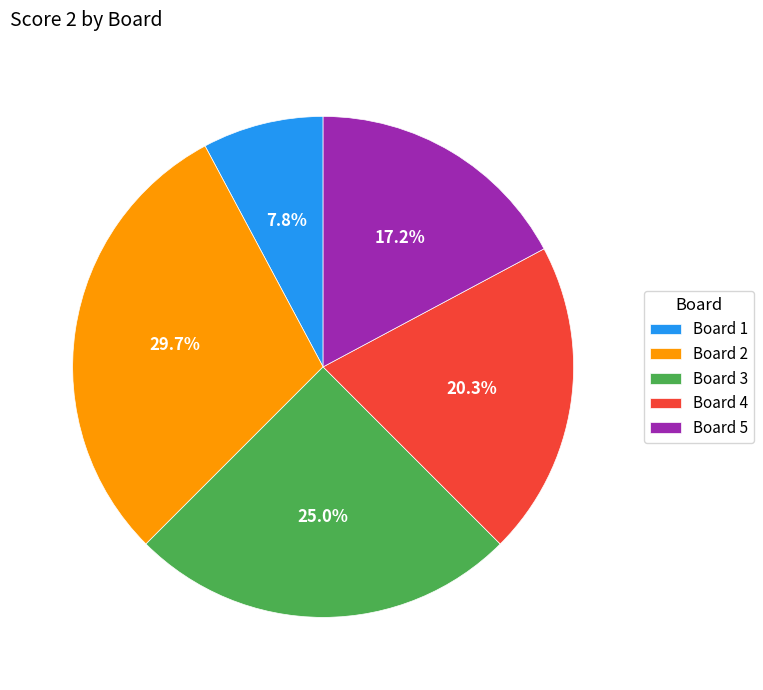

How many slices are in this pie chart?

5